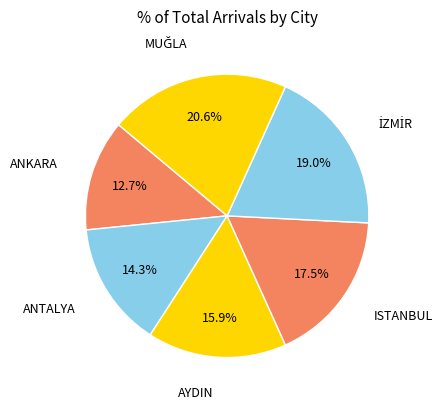

True or false: ANTALYA accounts for 21% of the total.

False